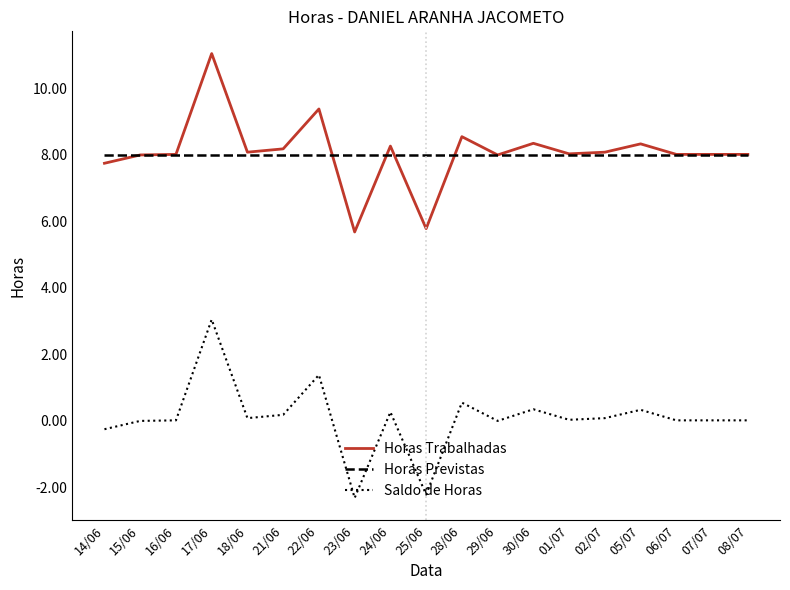

Does the chart have visible grid lines?

No